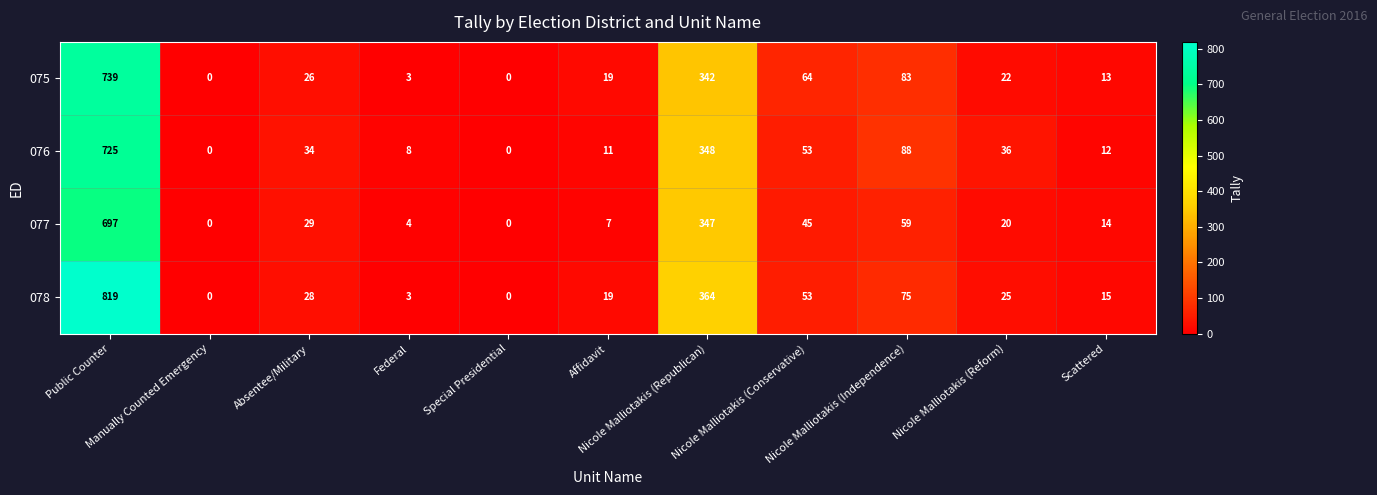

What is the difference between the maximum and minimum values in the 078 series?

819